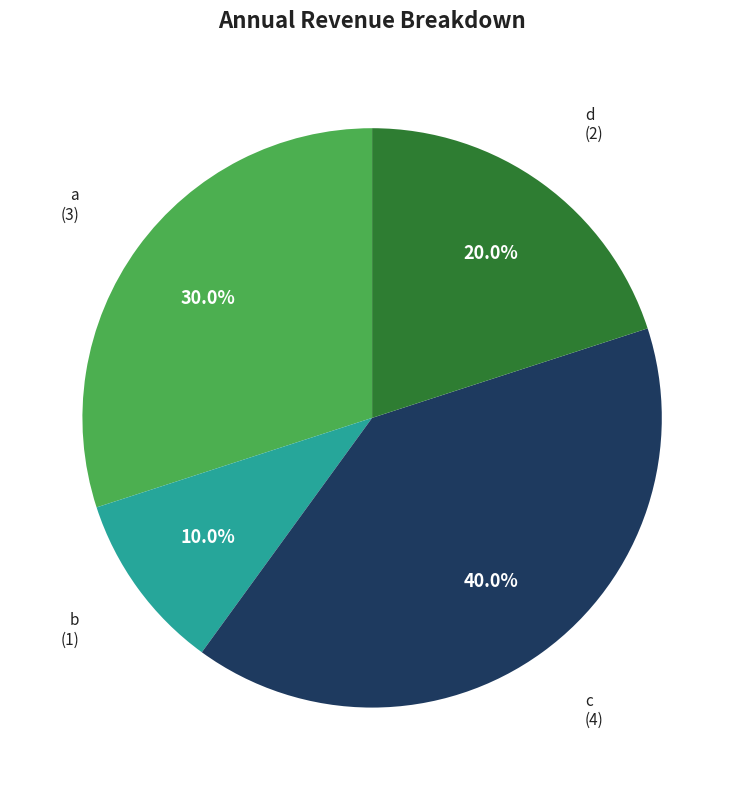

To the nearest percent, what is the difference between the largest and smallest slice percentages?

30%